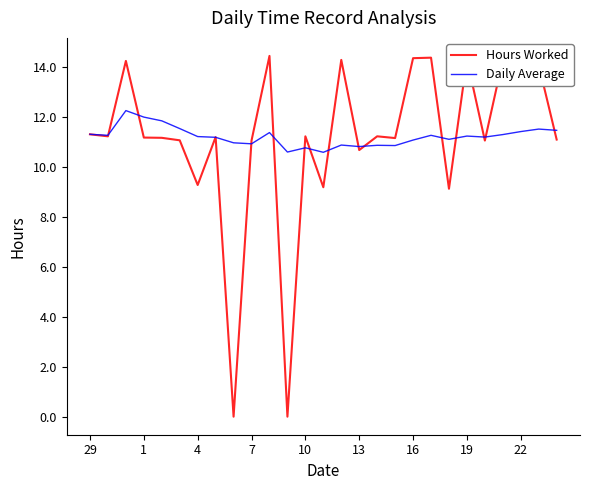

What is the difference between the maximum and minimum values in the Daily Average series?

1.7